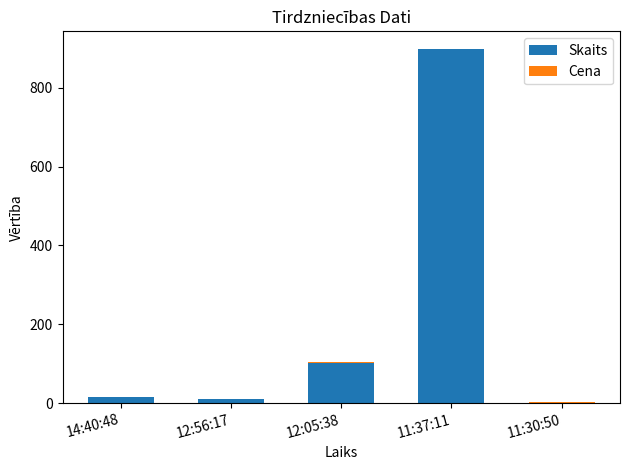

What is the highest value of the Skaits series?

897.0